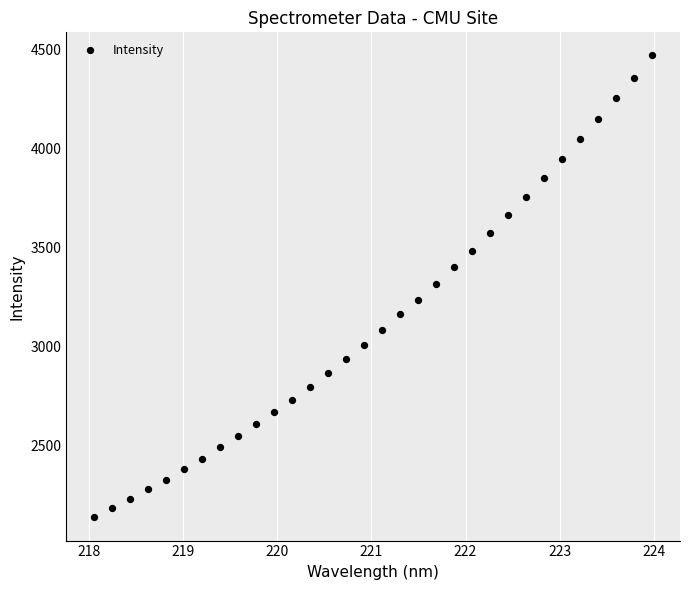

What is the range of X values (max minus min)?

5.9